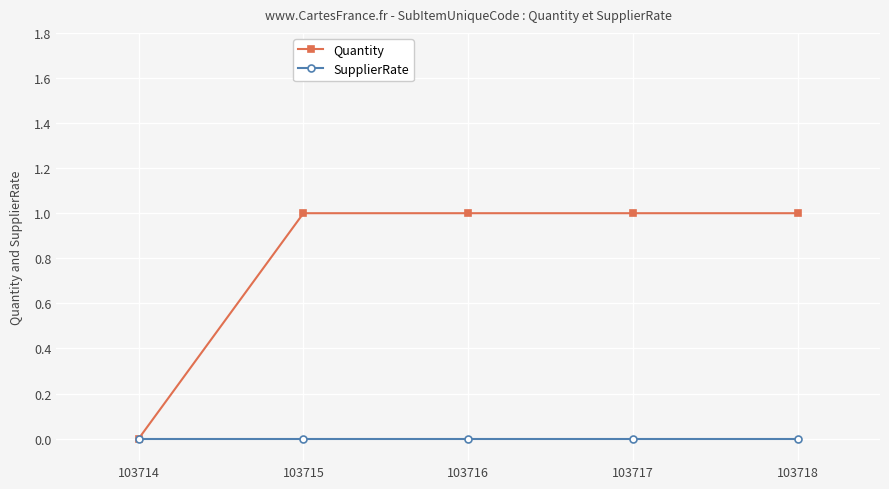

What is the spread (max minus min) of values at 103717?

1